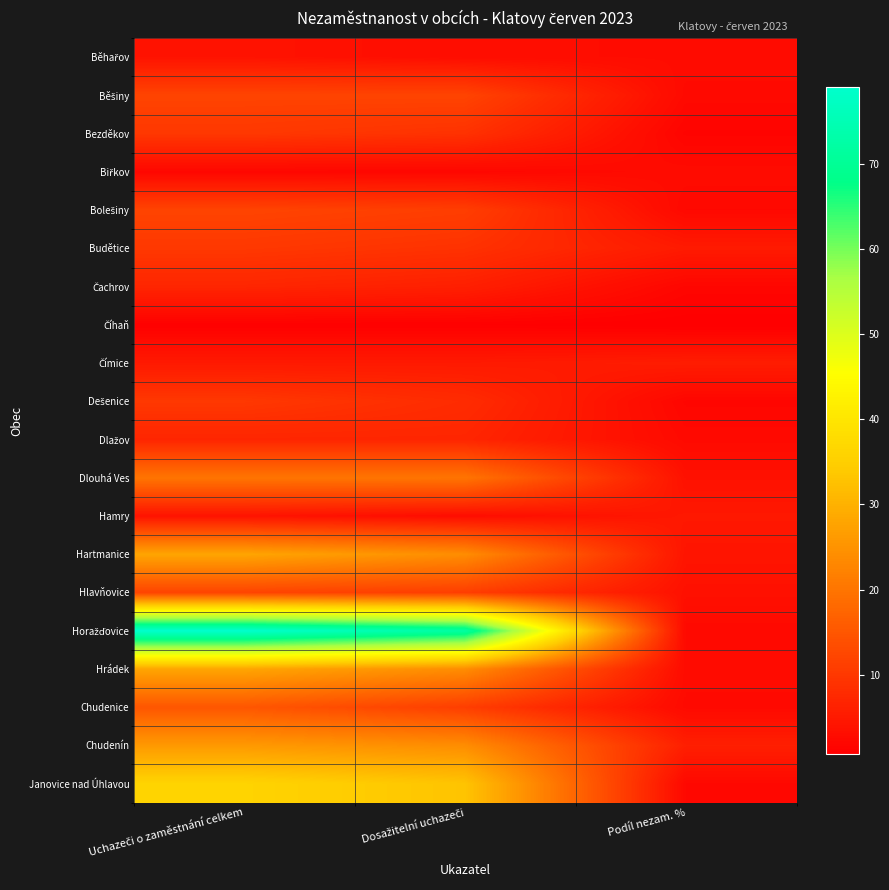

What is the smallest value displayed?

0.7